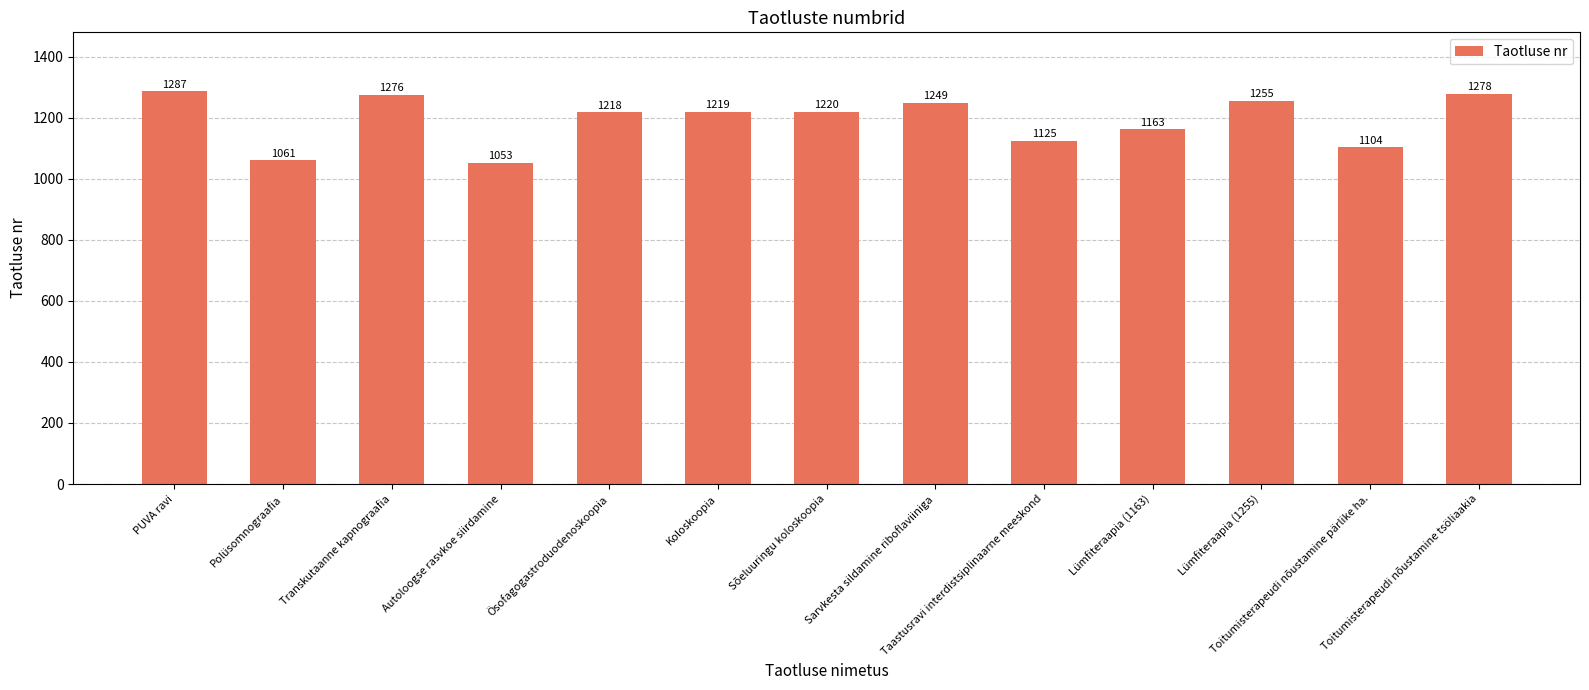

At which category does the chart reach its minimum across all series?

Autoloogse rasvkoe siirdamine